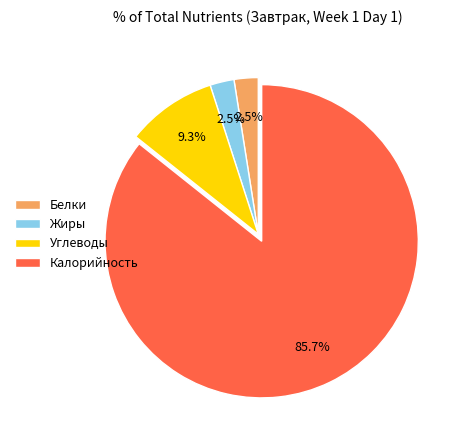

To the nearest percent, what is the difference between the largest and smallest slice percentages?

83%